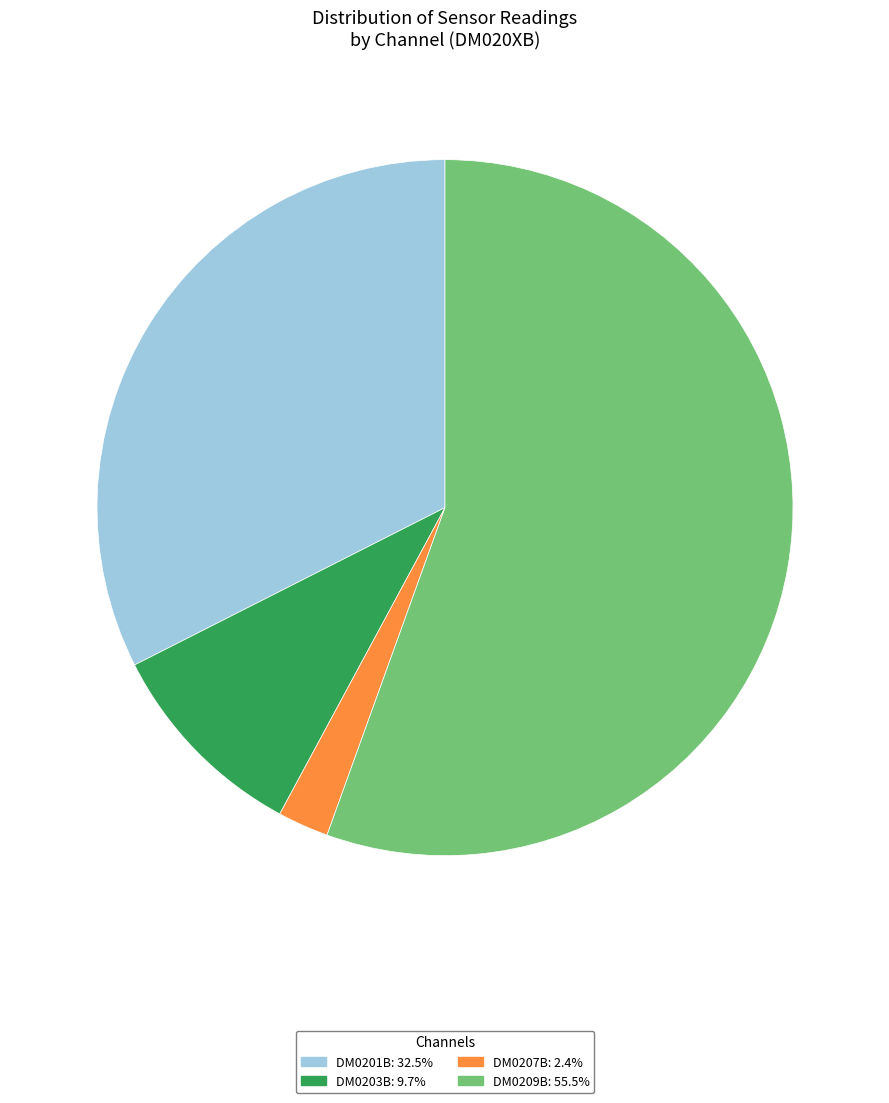

Does any single category account for the majority?

Yes